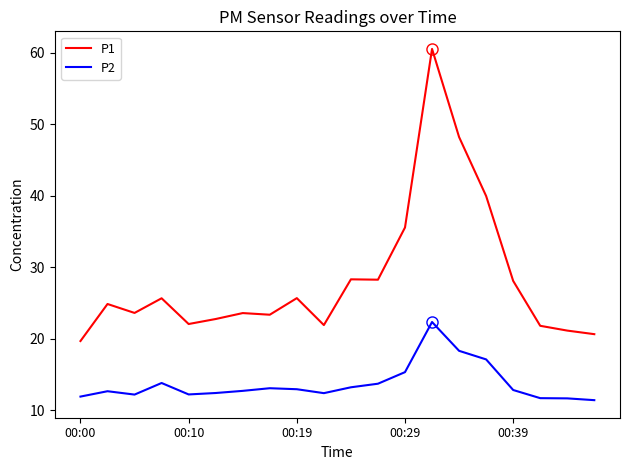

List the series in order of their peak value, lowest first.

P2, P1